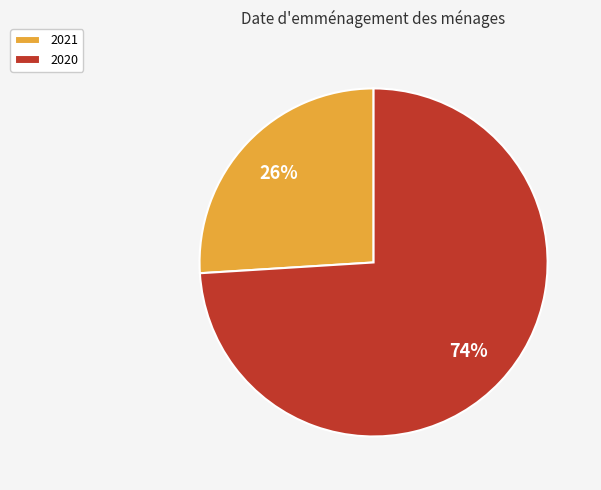

Rank the categories by value from lowest to highest.

2021, 2020